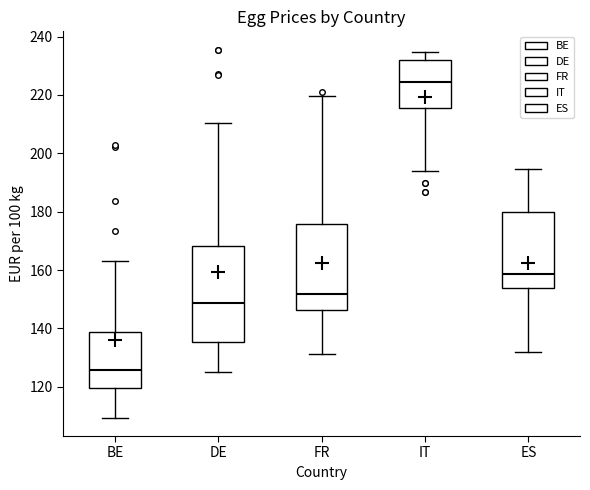

Which box has the lowest median line?

BE